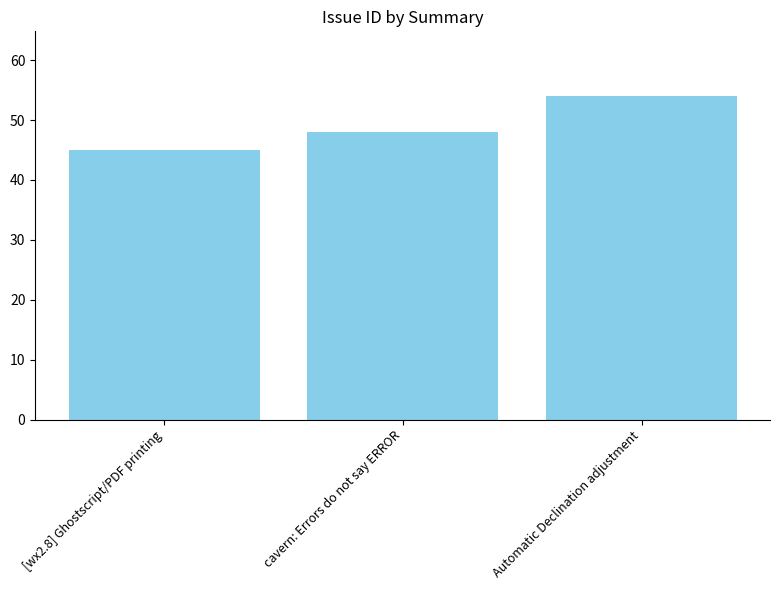

Which category has the highest value across all series?

Automatic Declination adjustment